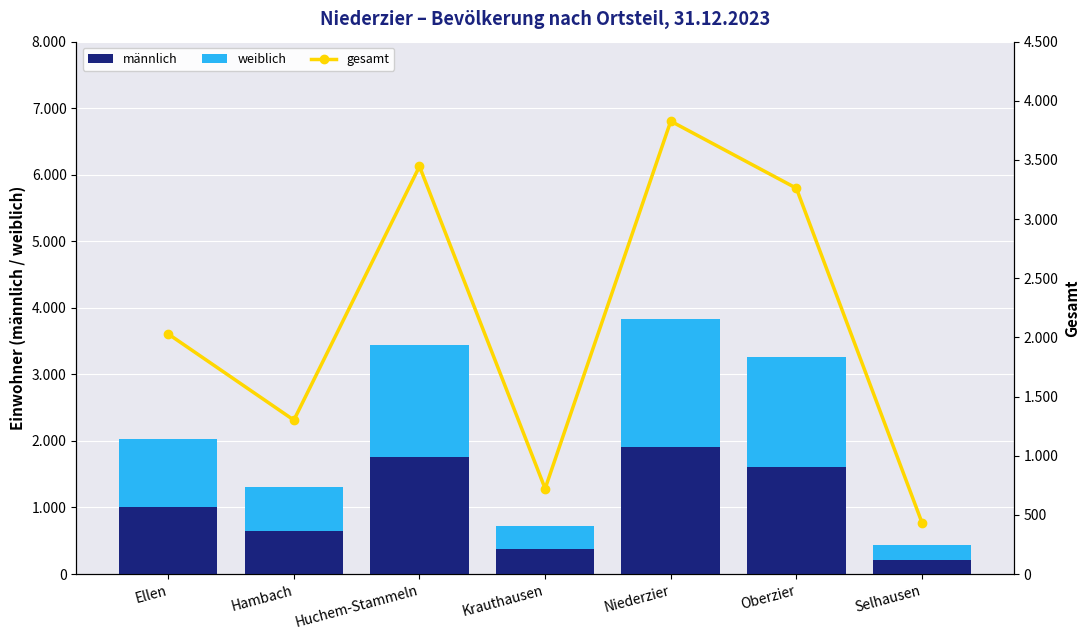

What is the average value of the weiblich series?

1073